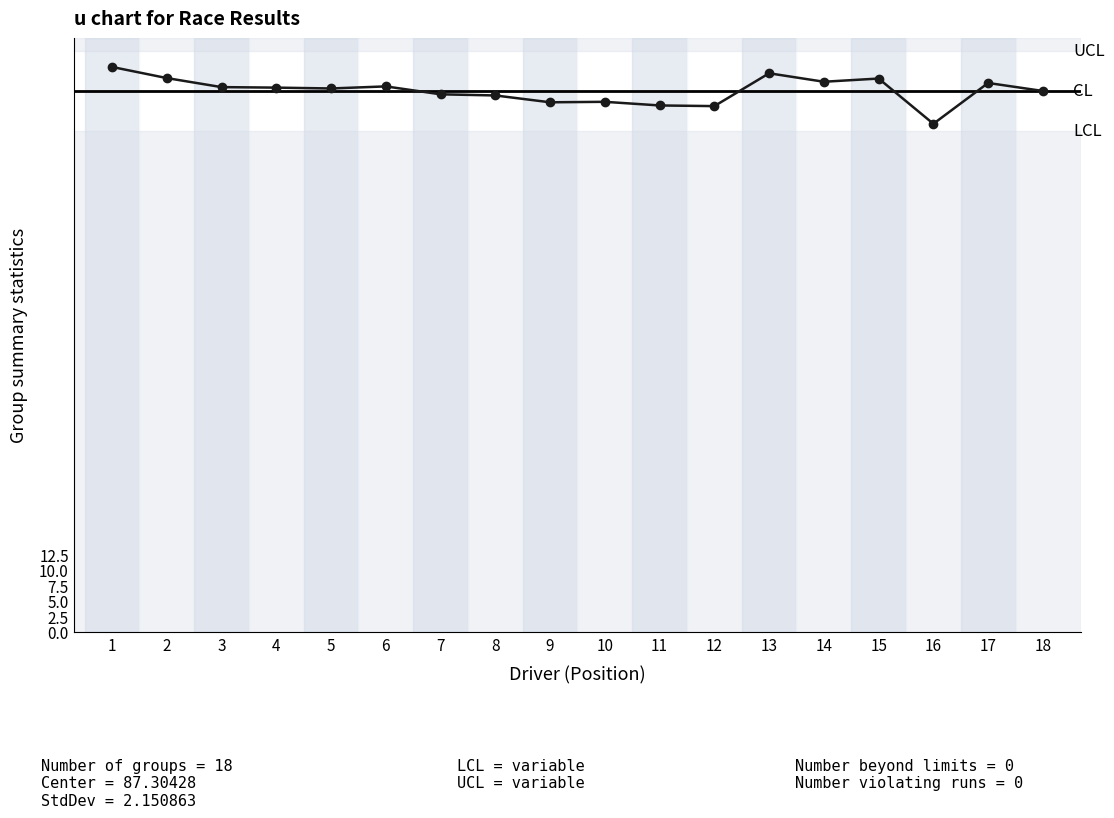

True or false: the data has more than 0 interior local peaks.

True